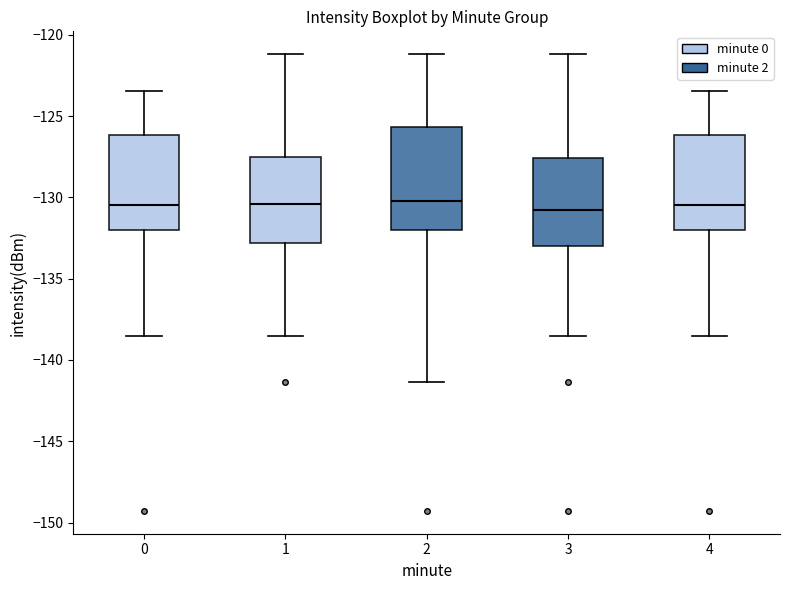

Reading left to right, read every box against the y-axis: the position of its median line, the range the box covers, and the ends of its whiskers. The values are not printed on the chart, so give them approximately, as read against the axis.

0: median -130.5, box -132.0 to -126.0, whiskers -138.5 to -123.5
1: median -130.5, box -133.0 to -127.5, whiskers -138.5 to -121.0
2: median -130.0, box -132.0 to -125.5, whiskers -141.5 to -121.0
3: median -131.0, box -133.0 to -127.5, whiskers -138.5 to -121.0
4: median -130.5, box -132.0 to -126.0, whiskers -138.5 to -123.5